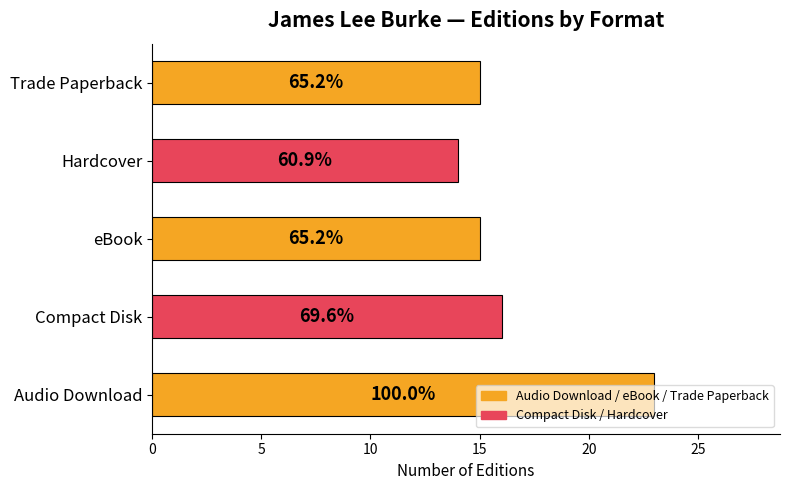

How many bars are there in total?

5